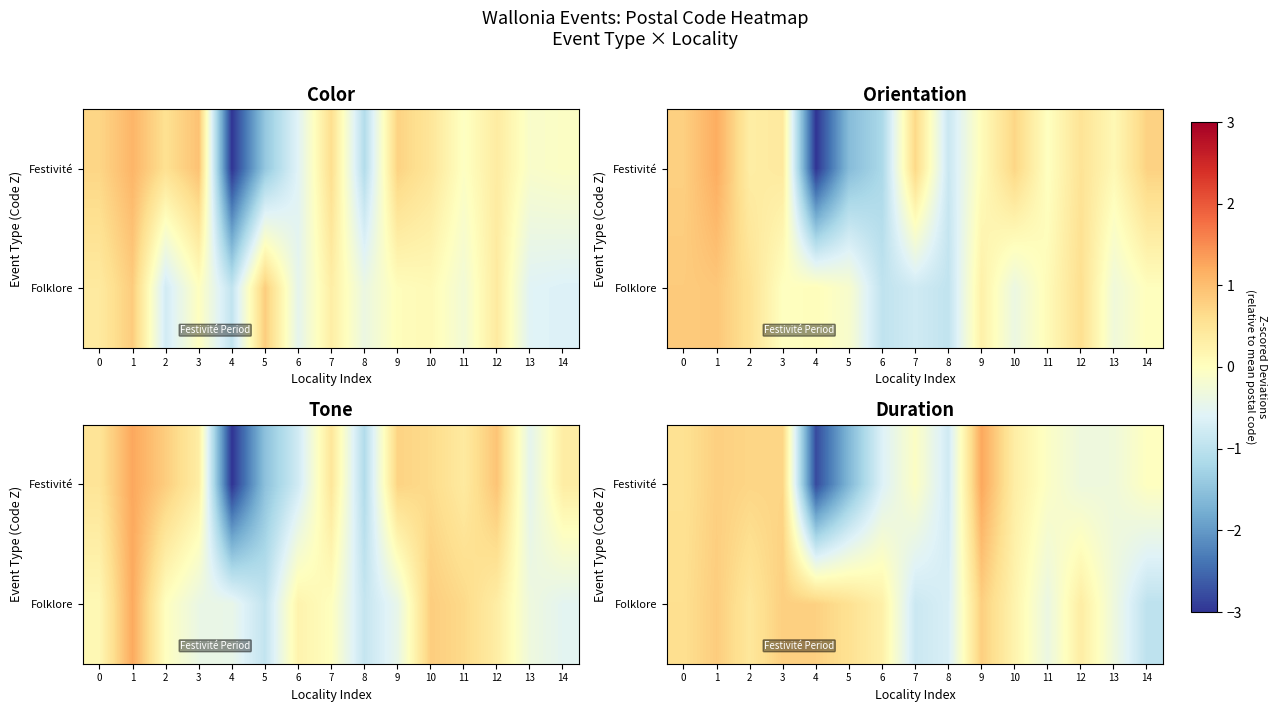

Rank the series at 11 from lowest to highest value.

Folklore, Festivité